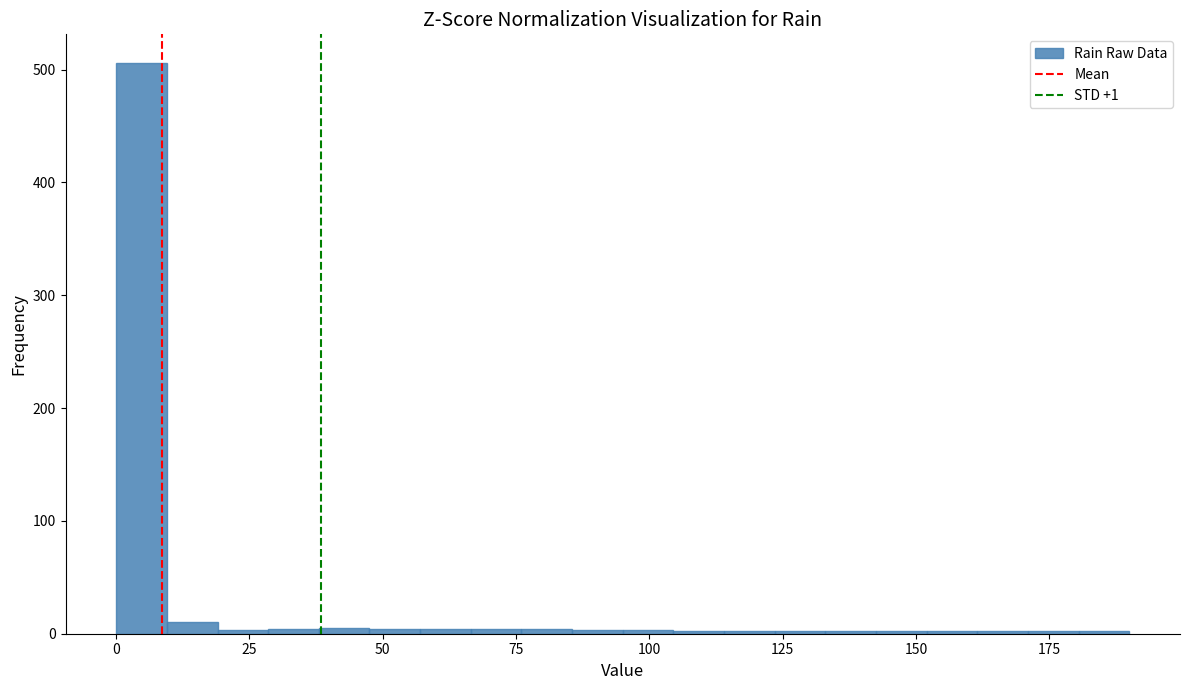

Read against the x-axis, roughly where is the centre of the tallest bar?

5